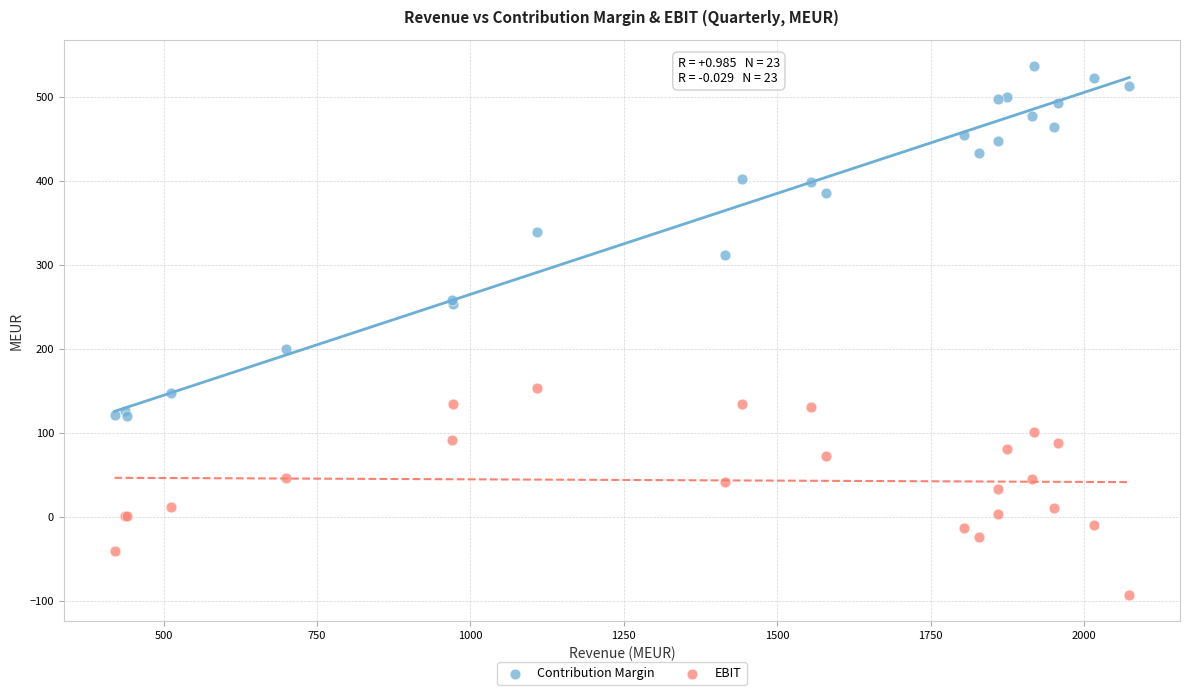

Which series reaches the maximum Y coordinate?

Contribution Margin